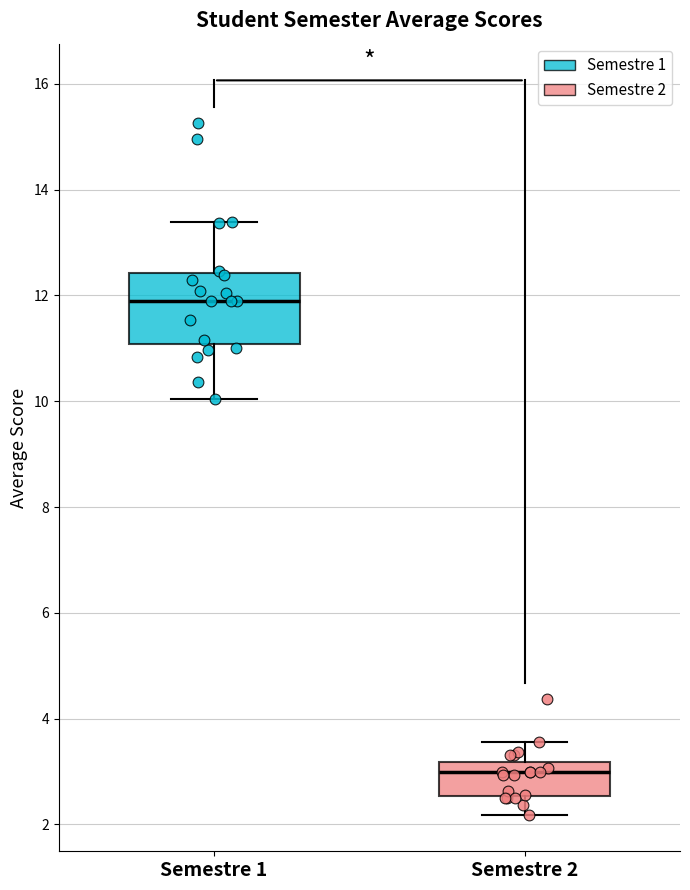

Where is the lower edge of the box for Semestre 2 on the y-axis? The values are not printed on the chart, so give them approximately, as read against the axis.

2.6